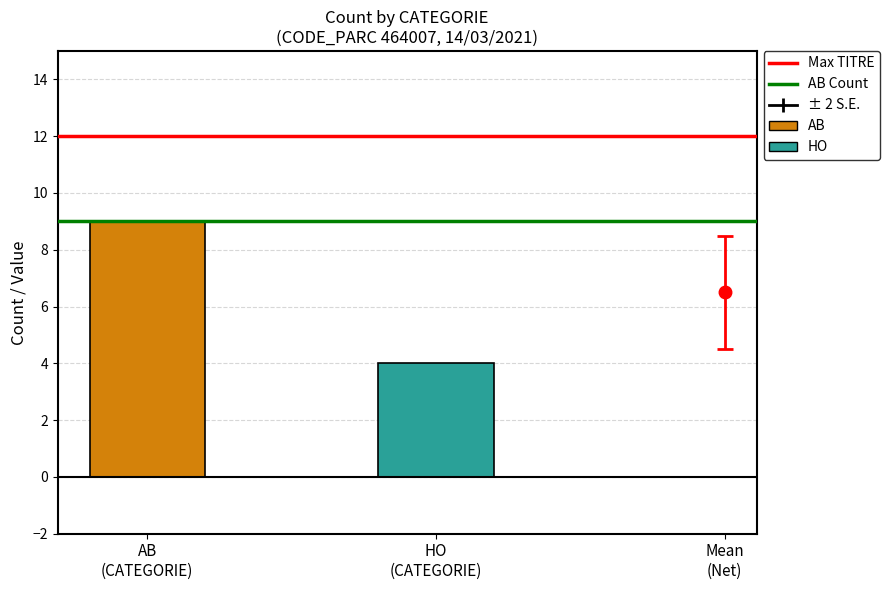

What is the greatest value displayed?

9